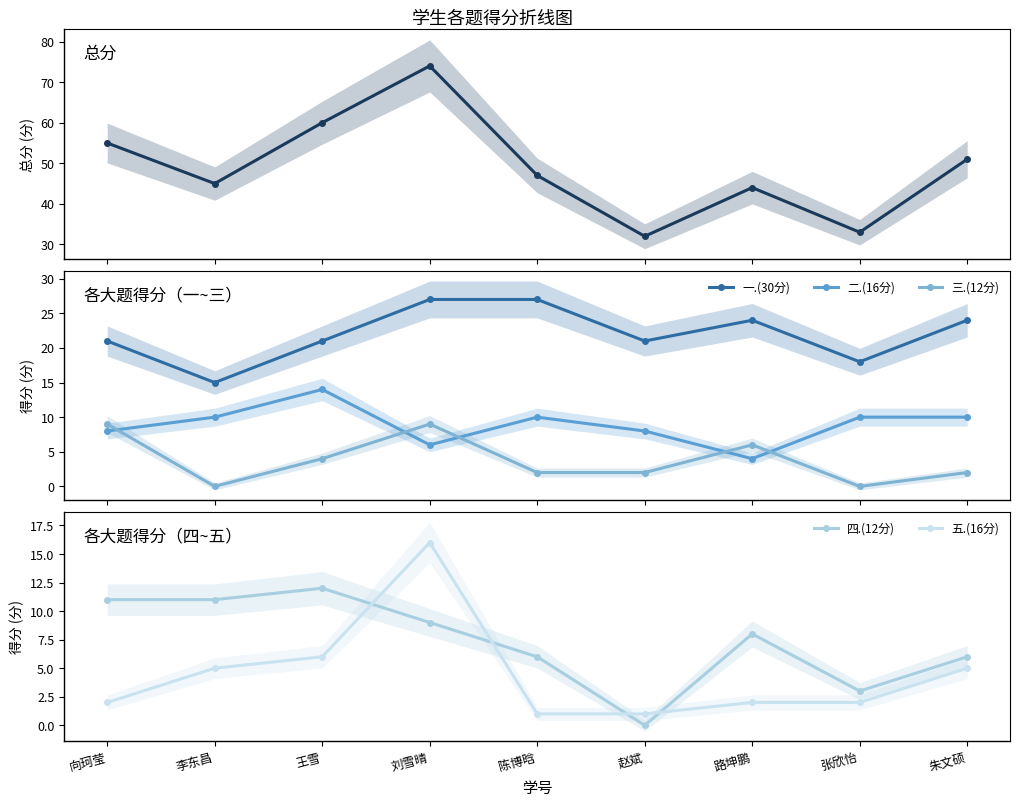

In 三.(12分), how many points are lower than both neighbors (excluding endpoints)?

2